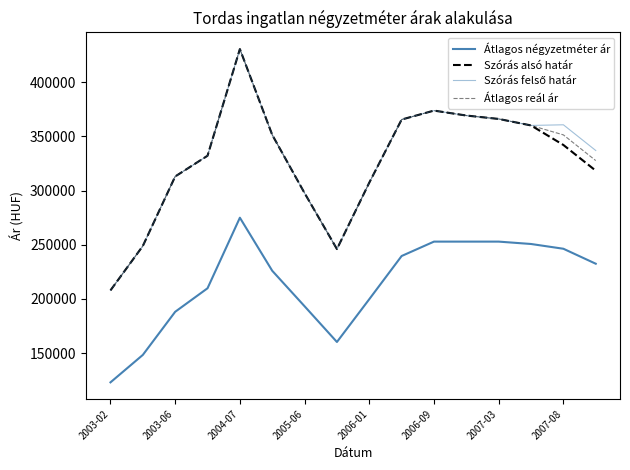

How many lines are shown in the chart?

4